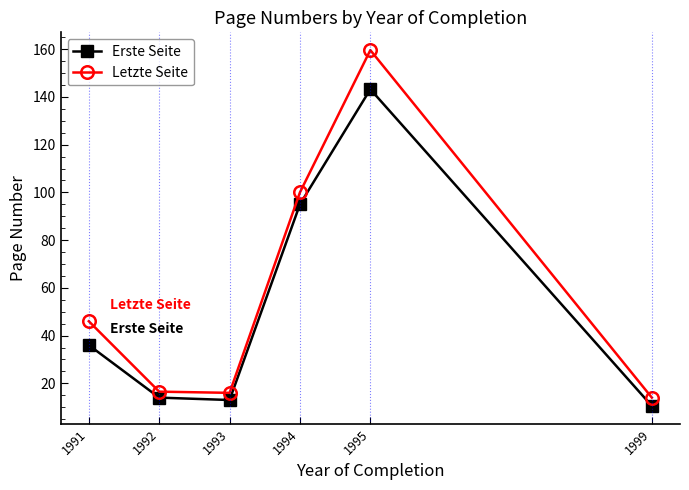

How many lines are shown in the chart?

2